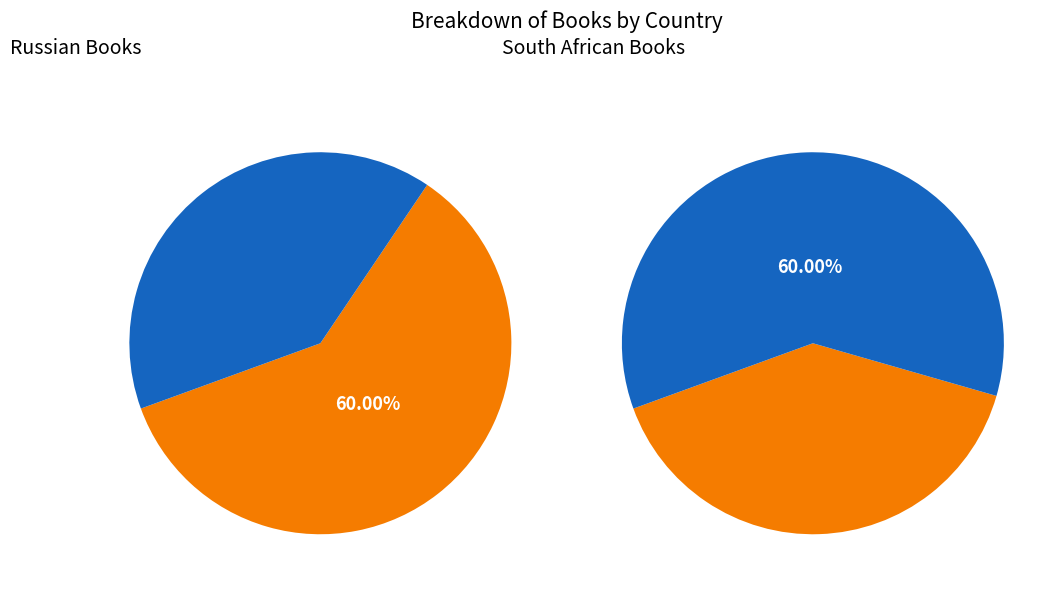

Is it true that Russian is 60% of the pie?

True